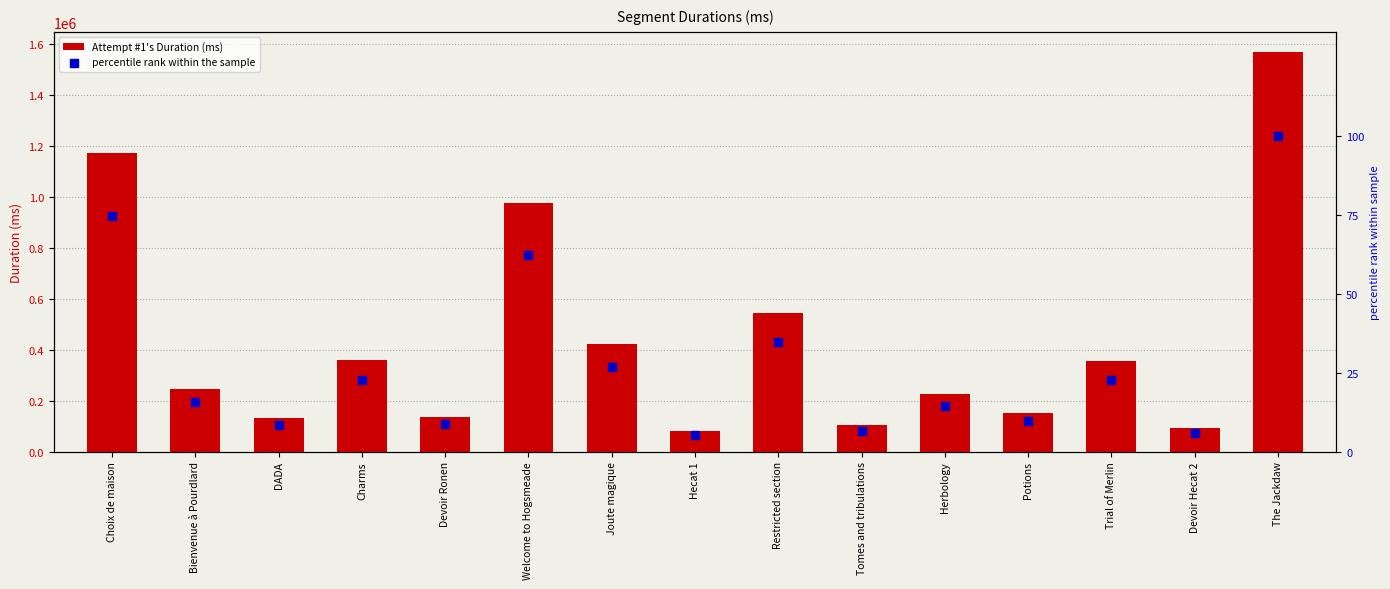

Which series has the largest total across all categories?

Attempt #1's Duration (ms)